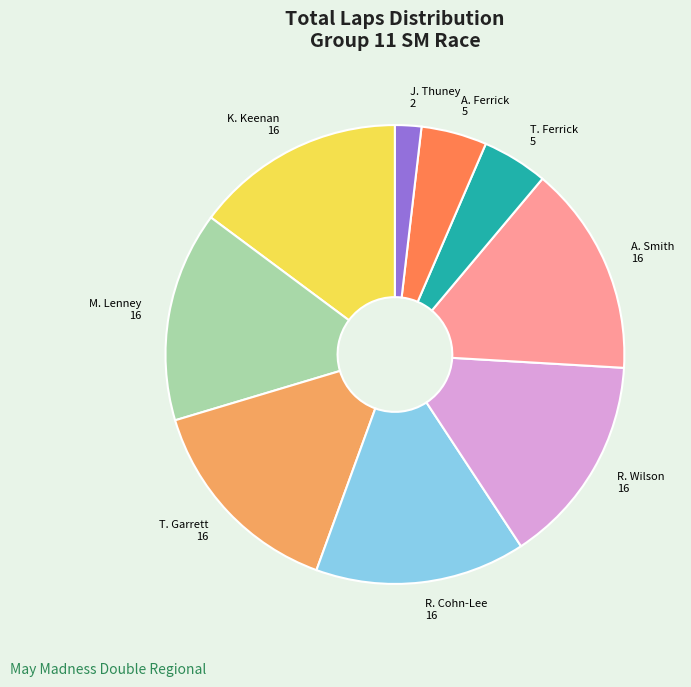

Does any single category account for the majority?

No